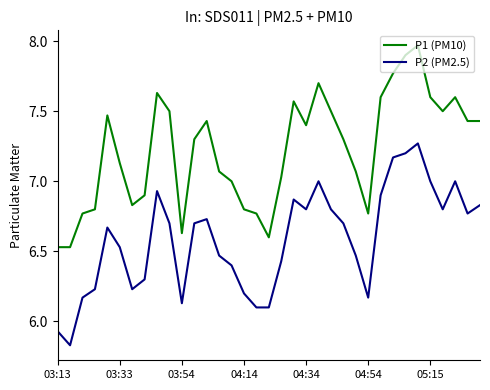

True or false: P1 (PM10) and P2 (PM2.5) intersect in this chart.

False